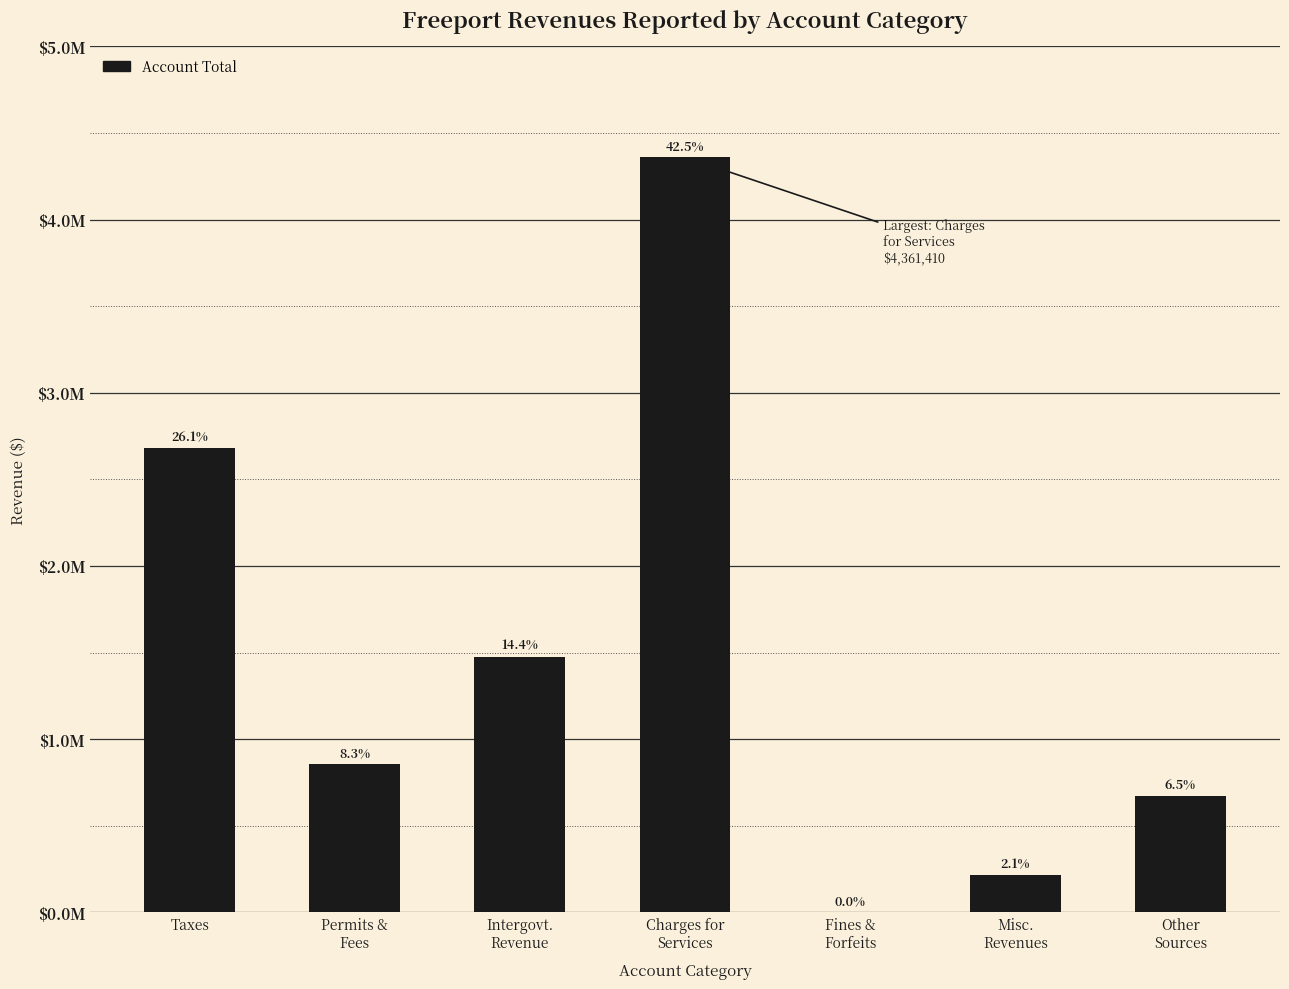

List the labels in order of value, smallest first.

Fines &
Forfeits, Misc.
Revenues, Other
Sources, Permits &
Fees, Intergovt.
Revenue, Taxes, Charges for
Services